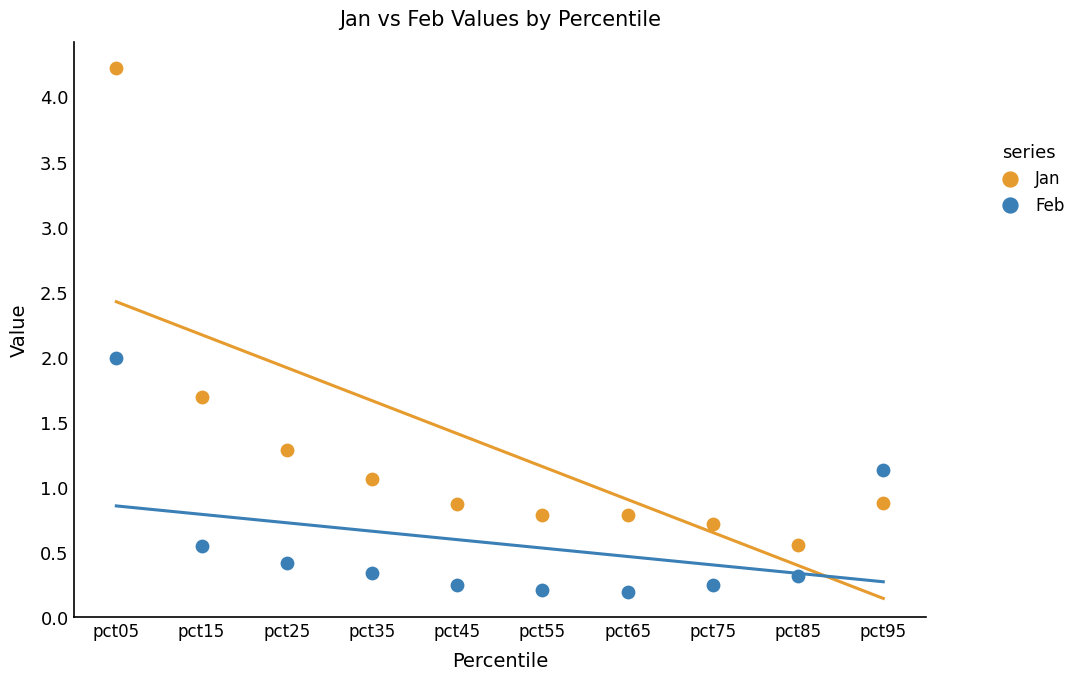

Which series has the largest Y range (max minus min)?

Jan